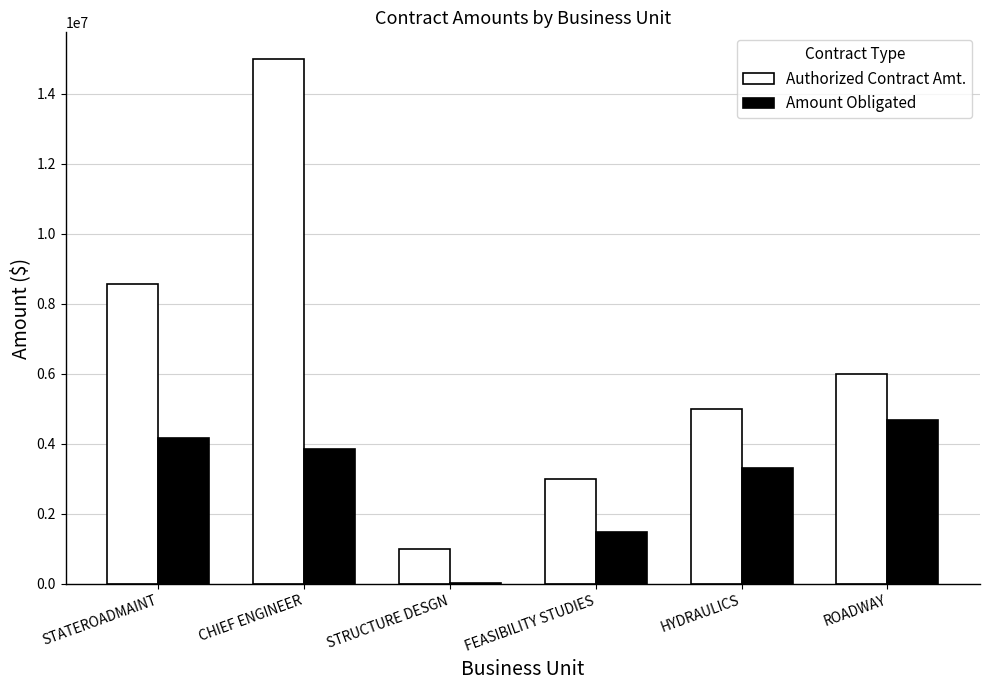

Is it true that Amount Obligated equals 5815172.9 at CHIEF ENGINEER?

False